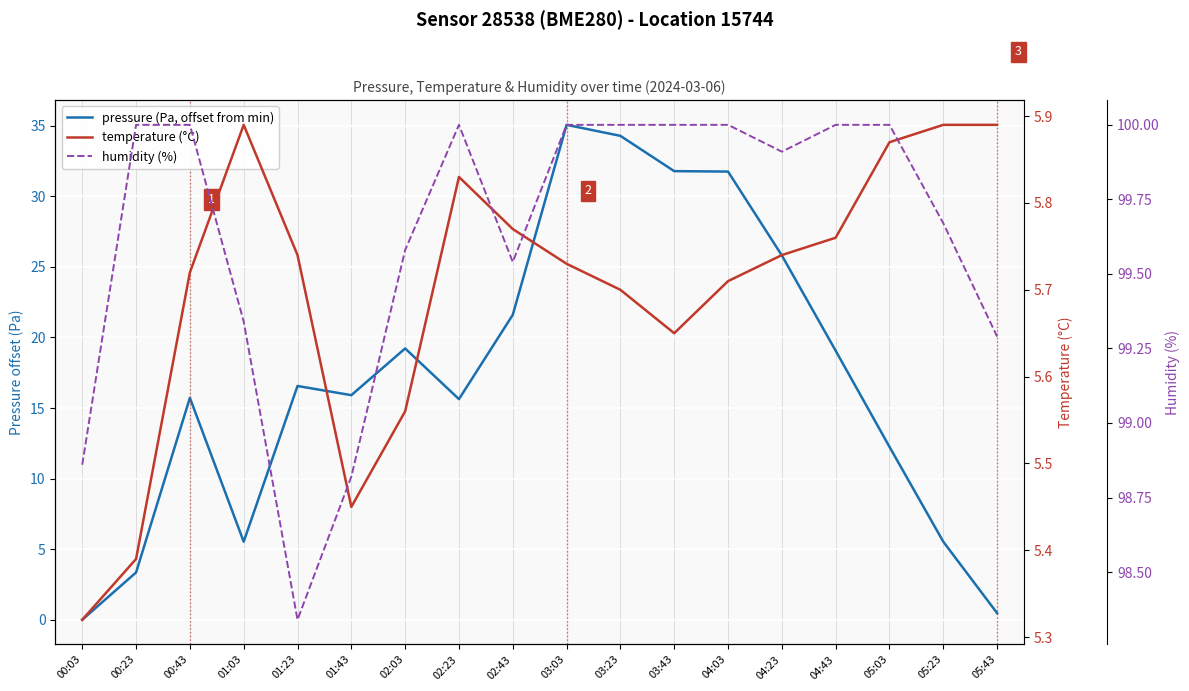

What is the approximate value of humidity (%) at 02:23?

100.0